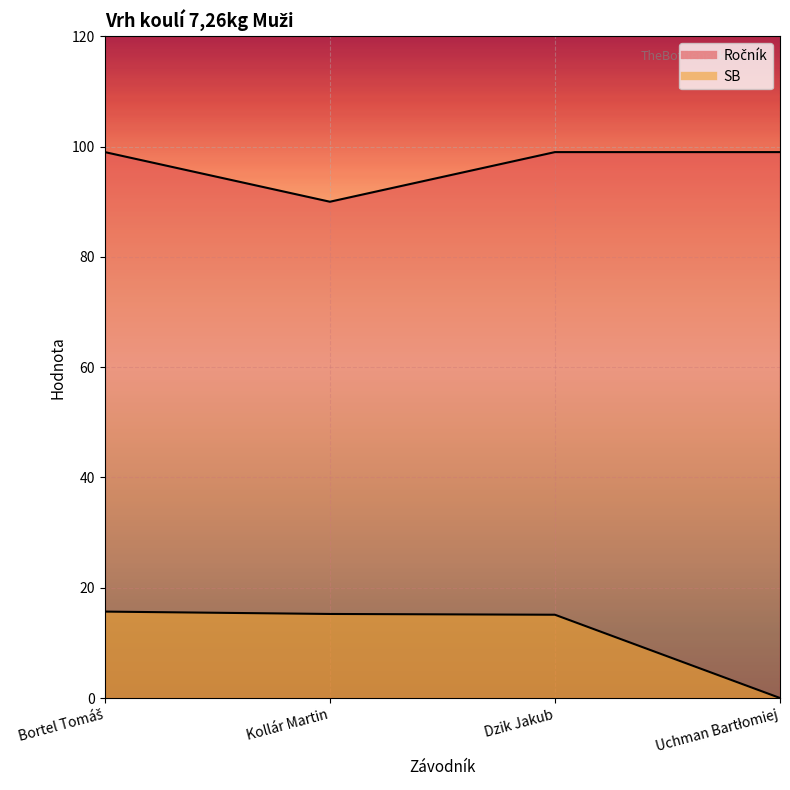

At Bortel Tomáš, list the series in order from smallest to largest.

SB, Ročník